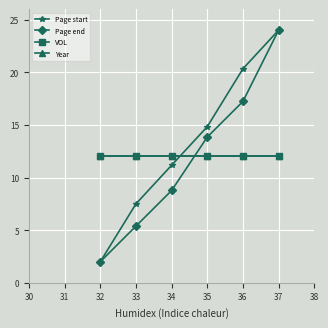

Is this an area chart (filled region under the line)?

No